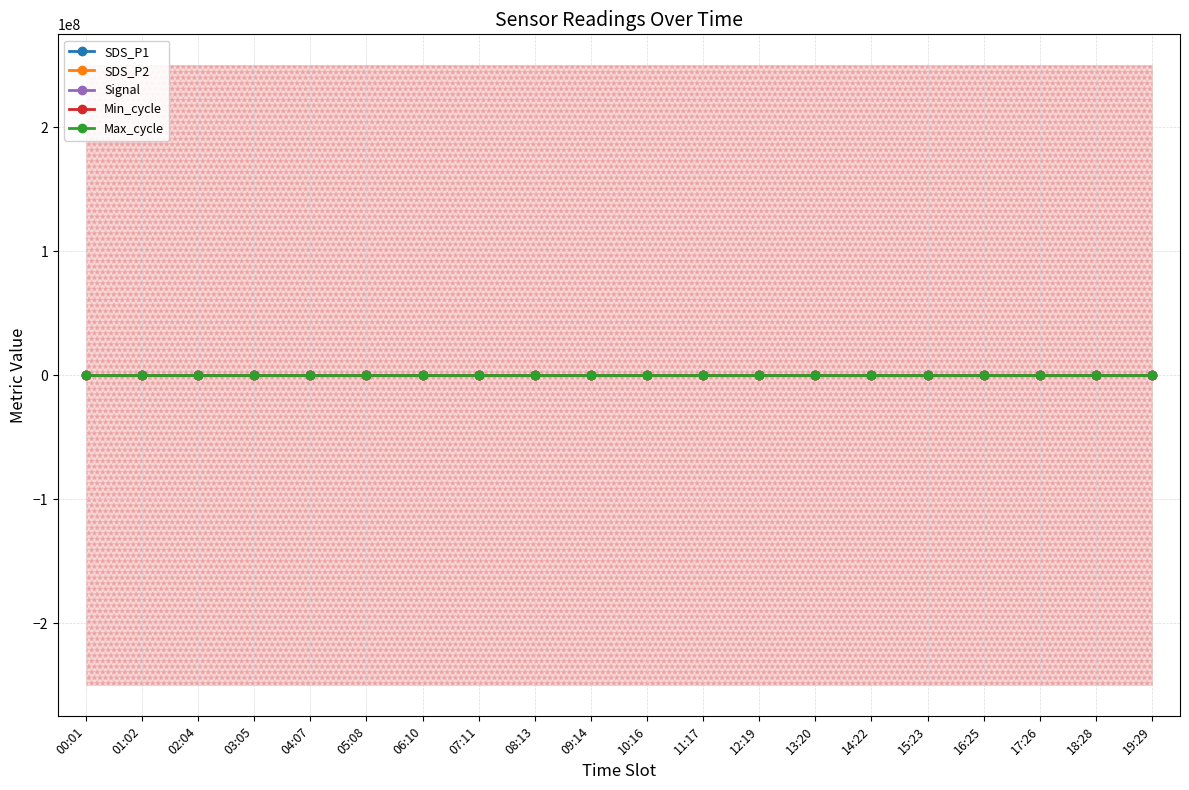

Is this an area chart (filled region under the line)?

No